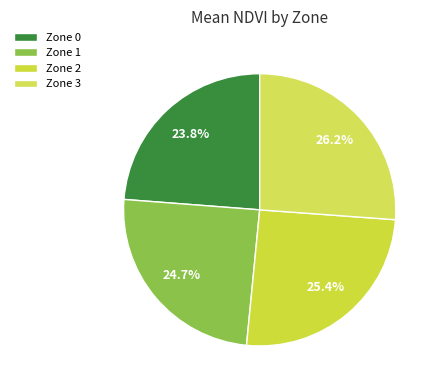

To the nearest percent, what percentage of the pie is Zone 2?

25%